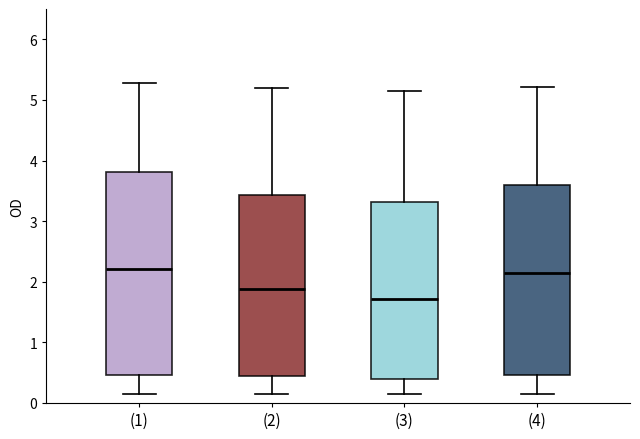

Where does the upper whisker of the box for (2) end on the y-axis? The values are not printed on the chart, so give them approximately, as read against the axis.

5.2